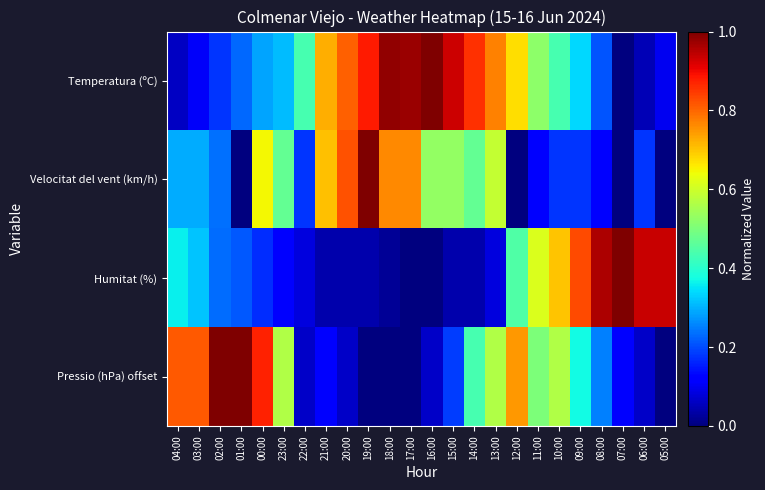

What is the total value across all series at 11:00?

1.8